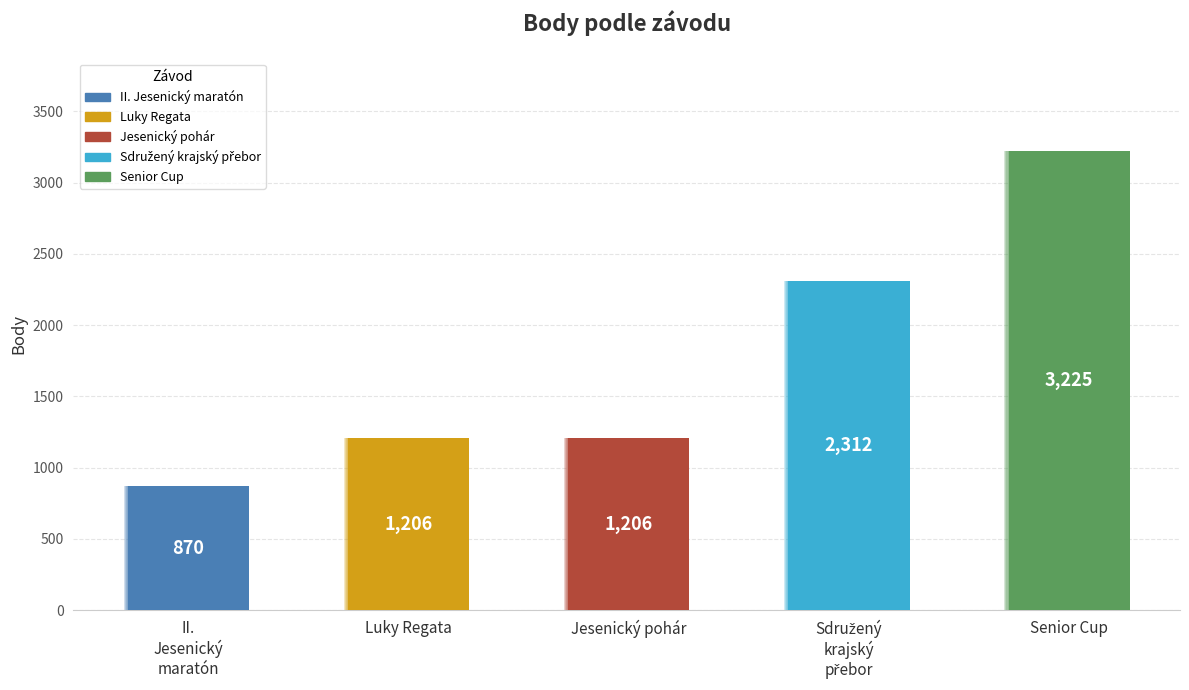

The value at Senior Cup is 1281. True or false?

False